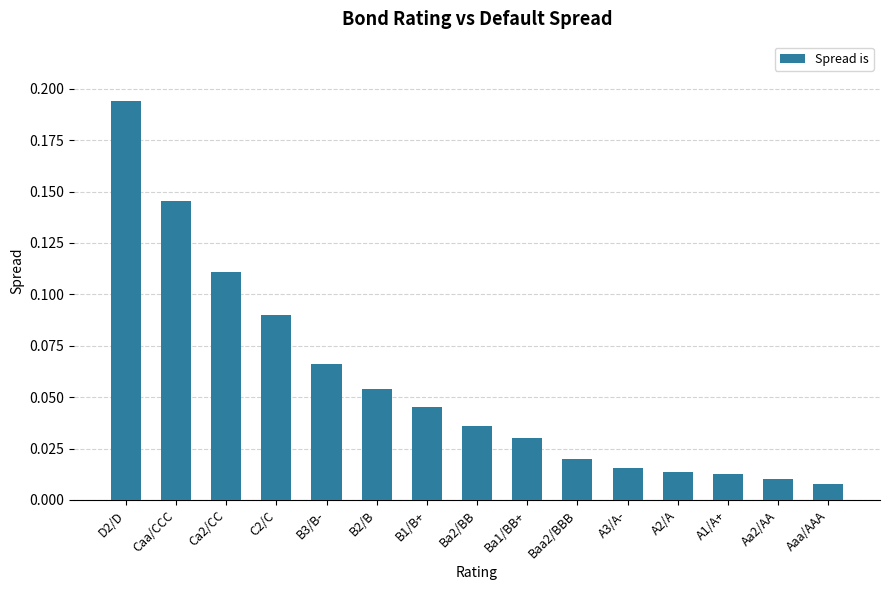

What is the sum of all values?

0.9